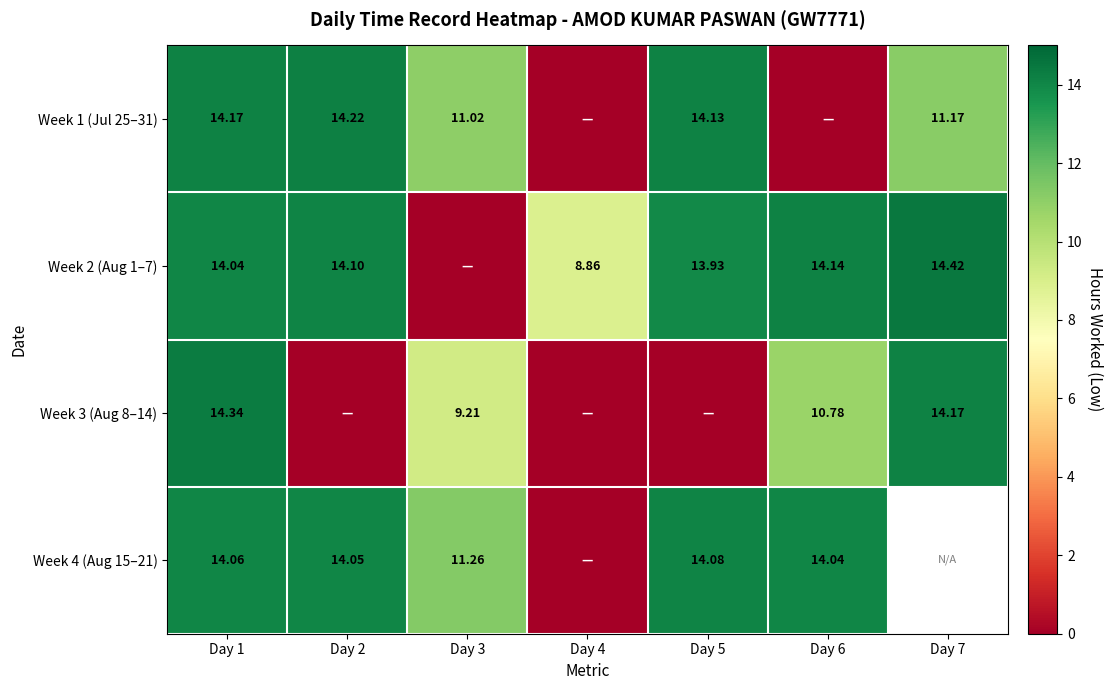

Is the value of Week 4 (Aug 15–21) at Day 1 greater than the value of Week 1 (Jul 25–31) at Day 7?

Yes